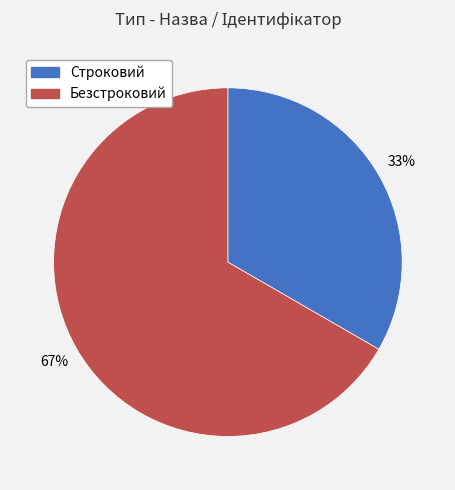

Count the number of slices in the pie.

2